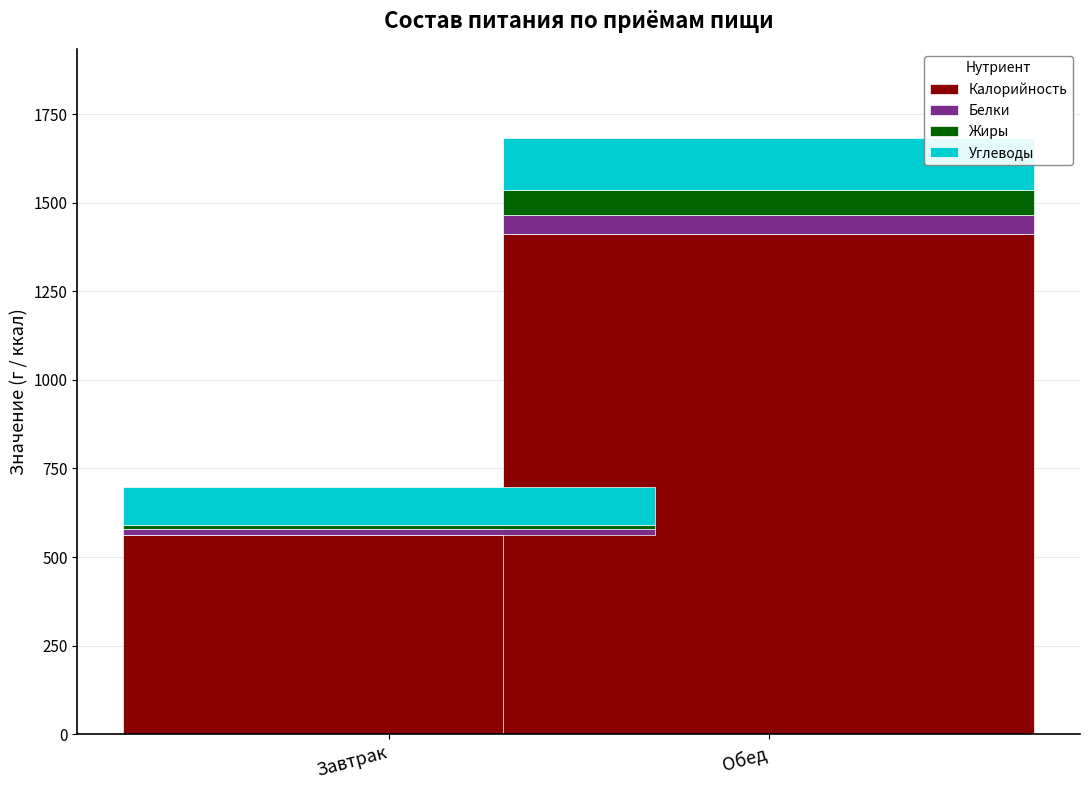

At which label is Калорийность closest to 987?

Завтрак